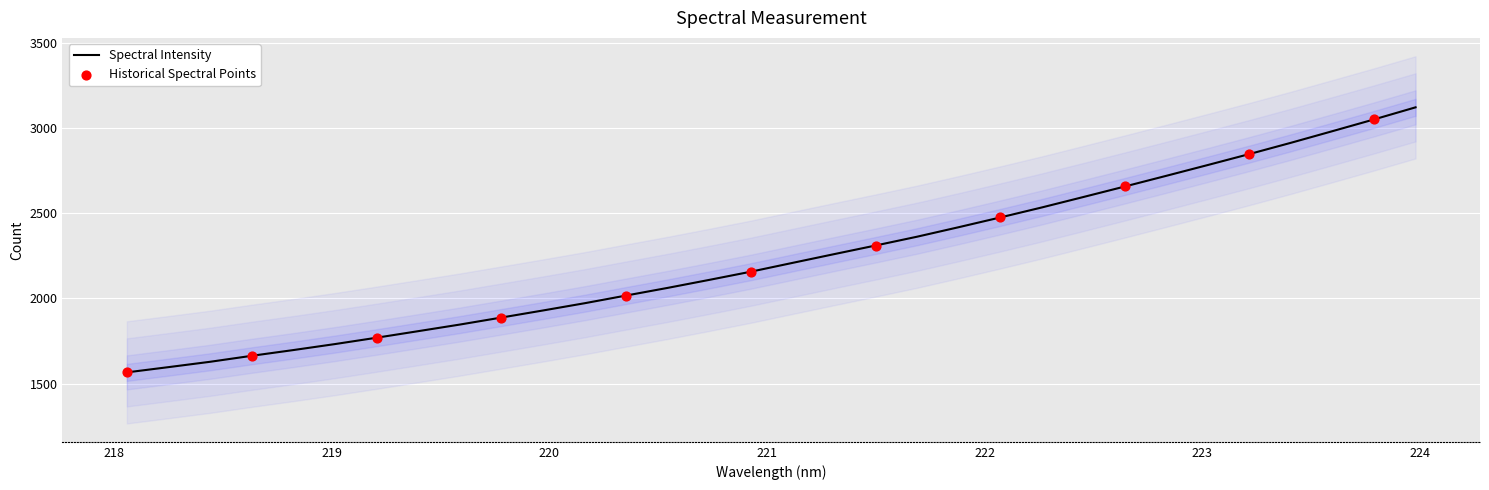

Approximately how many times larger is the value at 223.408 compared to 218.2508?

1.8